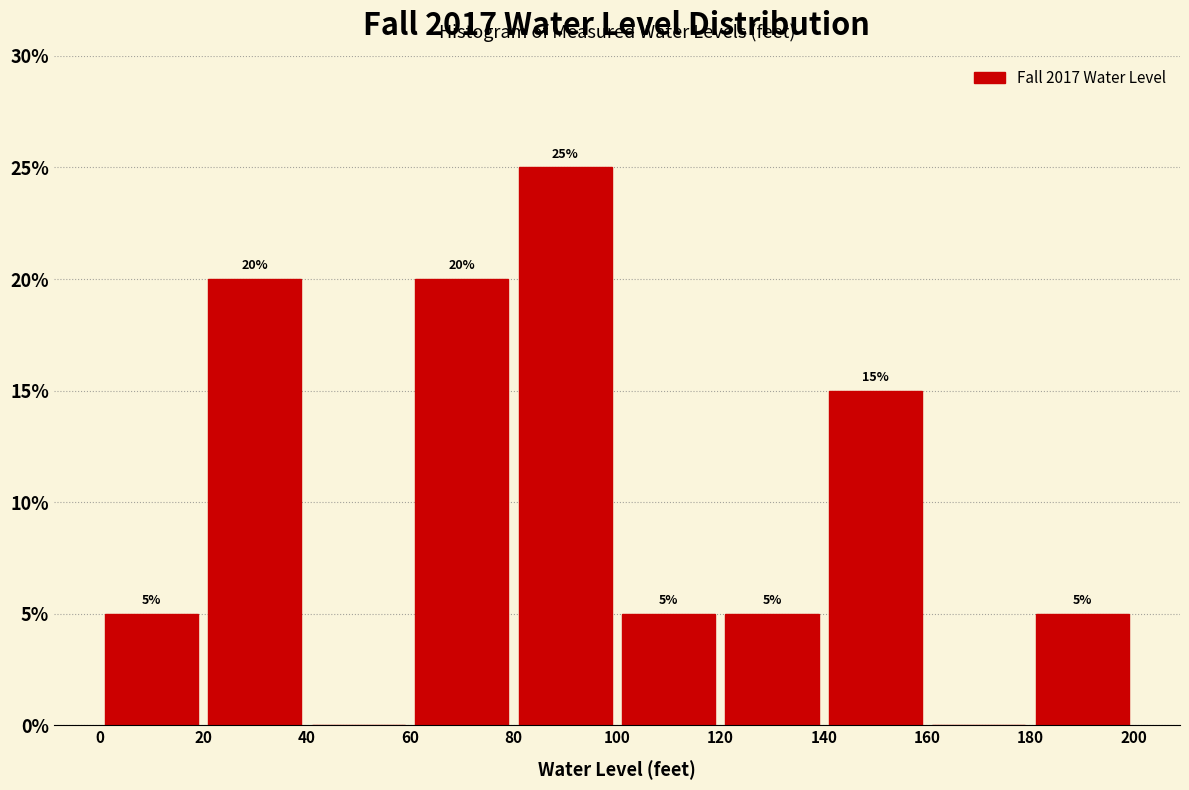

Over which range of the x-axis is the bar tallest?

80 to 100